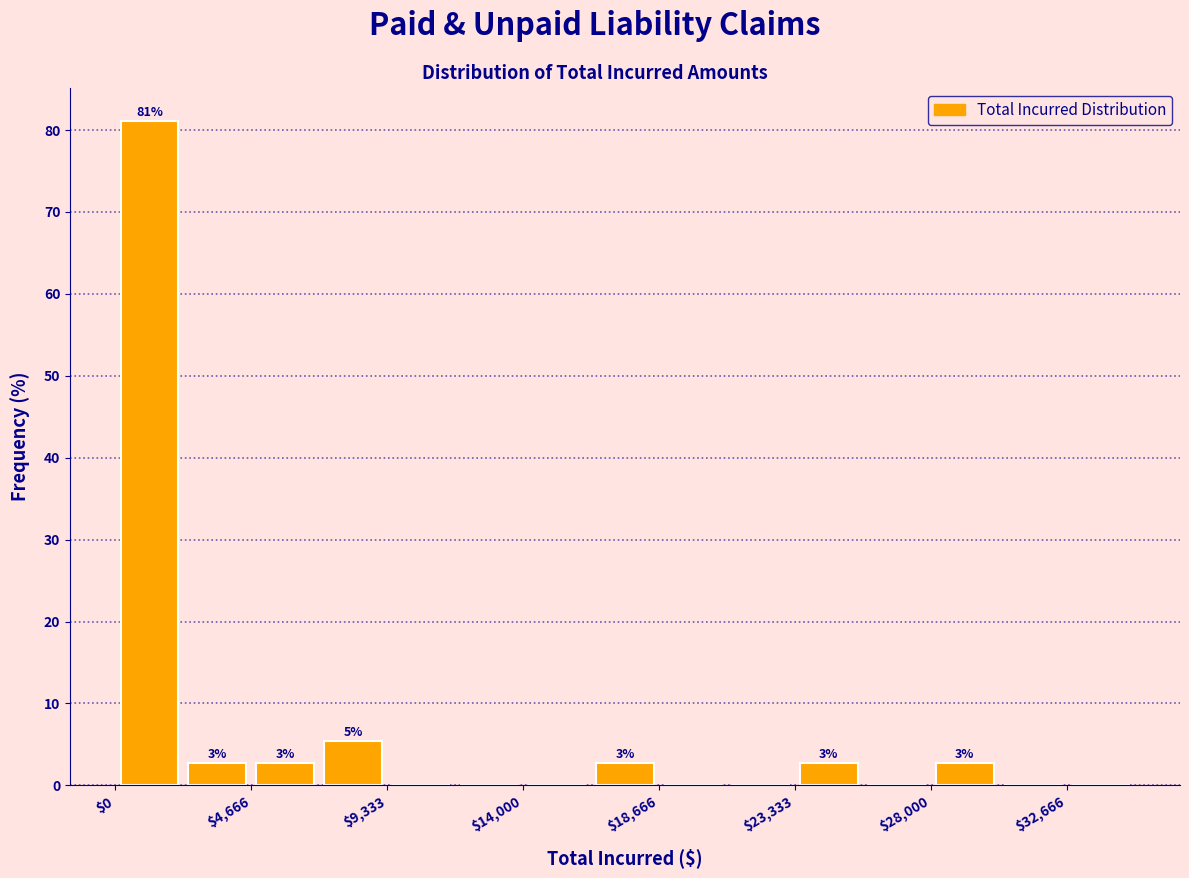

Which range on the x-axis has the tallest bar?

0 to 2500